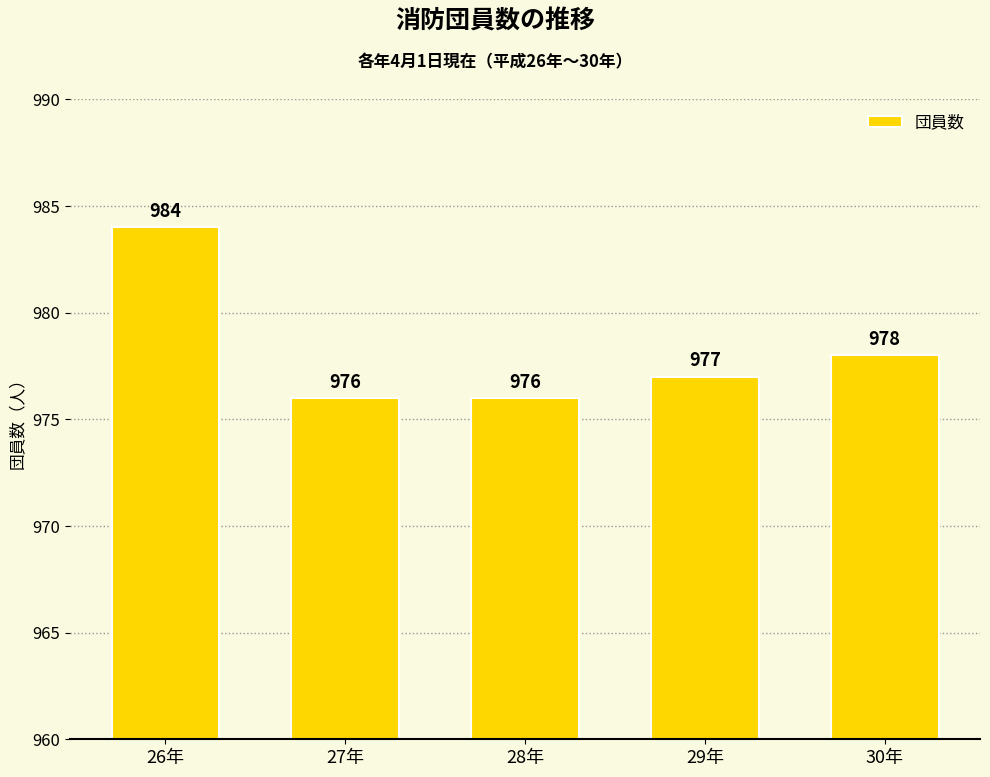

True or false: the data shows 1525 at 28年.

False